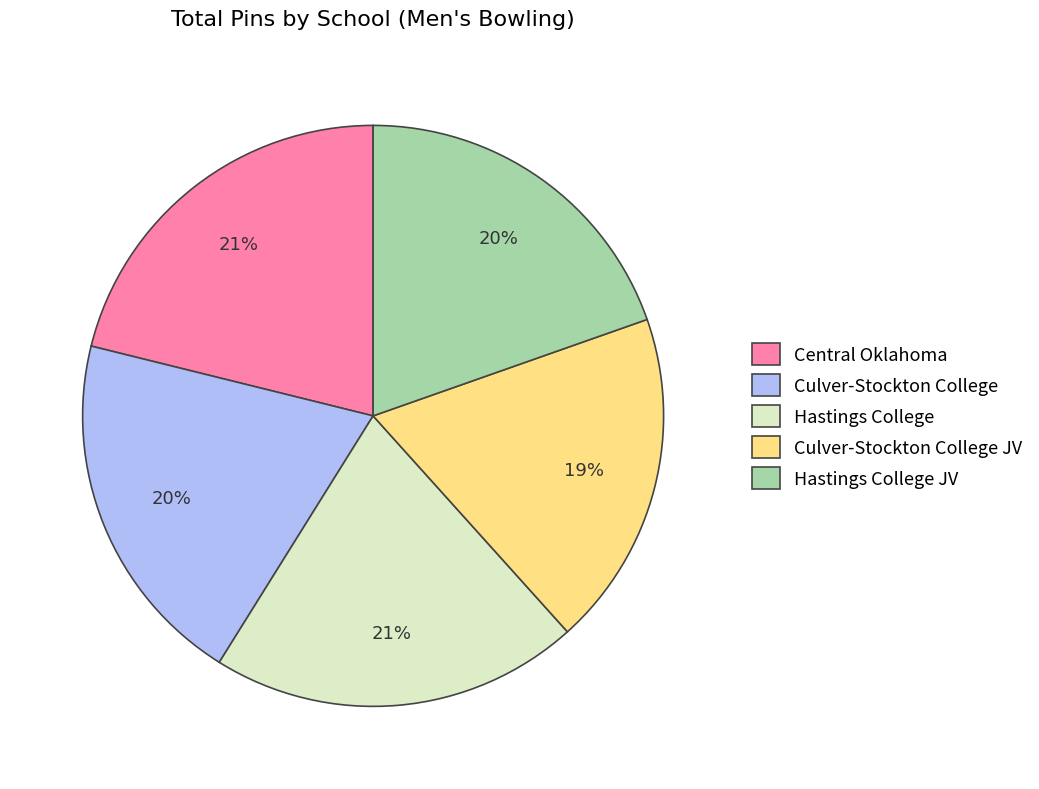

Between Culver-Stockton College JV and Hastings College JV, which is larger?

Hastings College JV